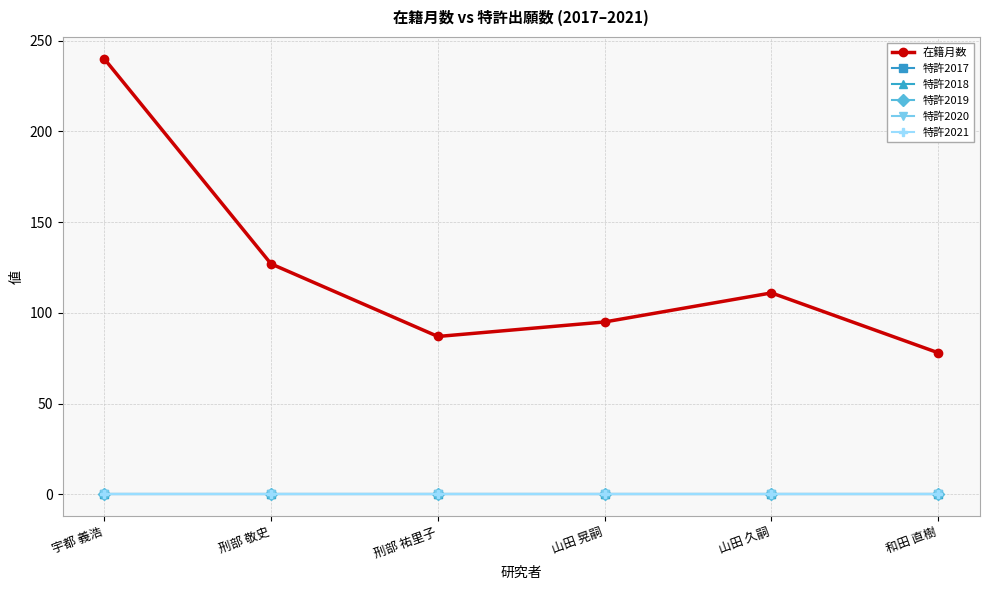

True or false: 特許2020 and 特許2018 cross at least once.

False